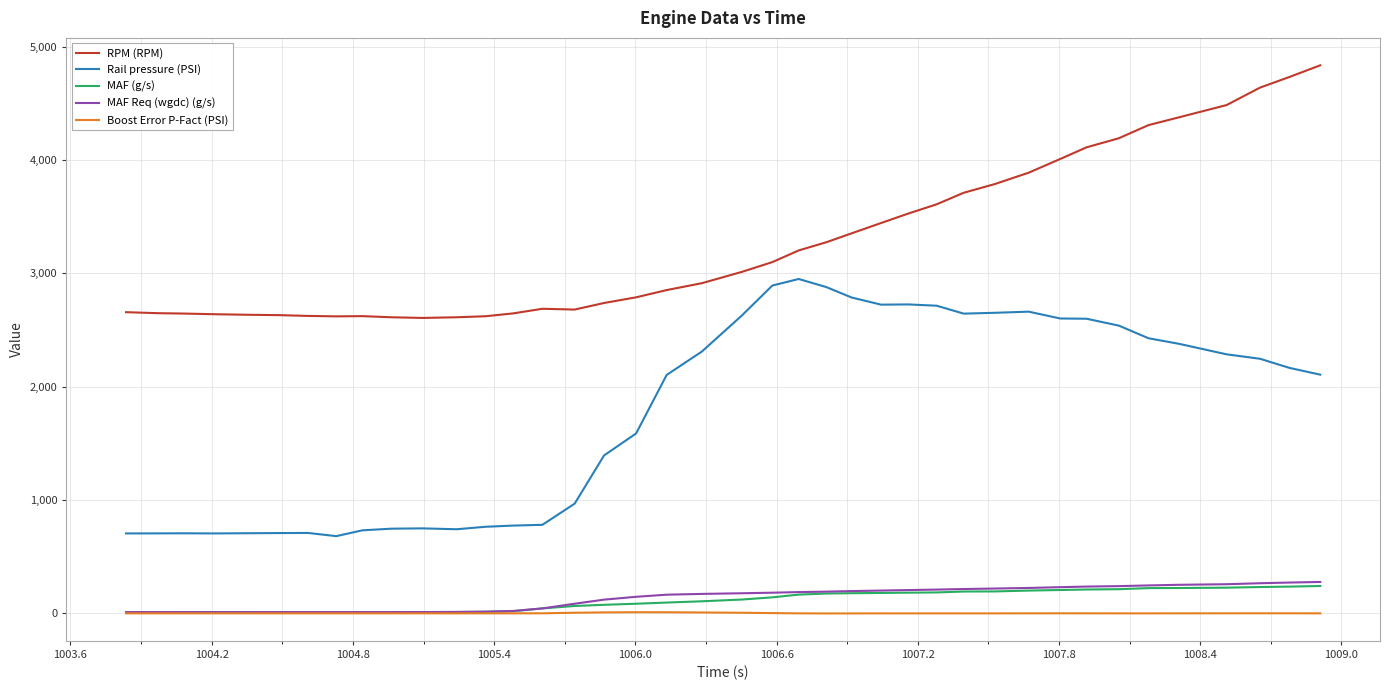

What is the maximum value for RPM (RPM)?

4837.0